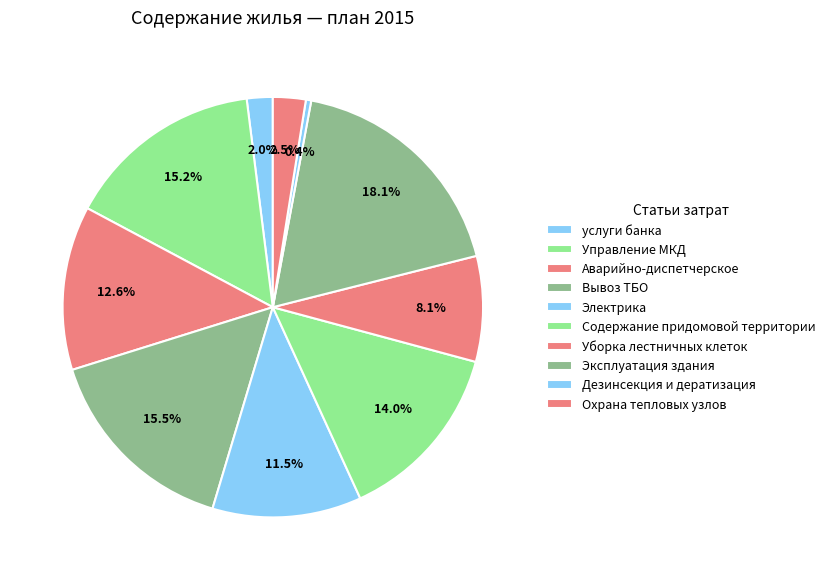

How many segments does this pie chart have?

10